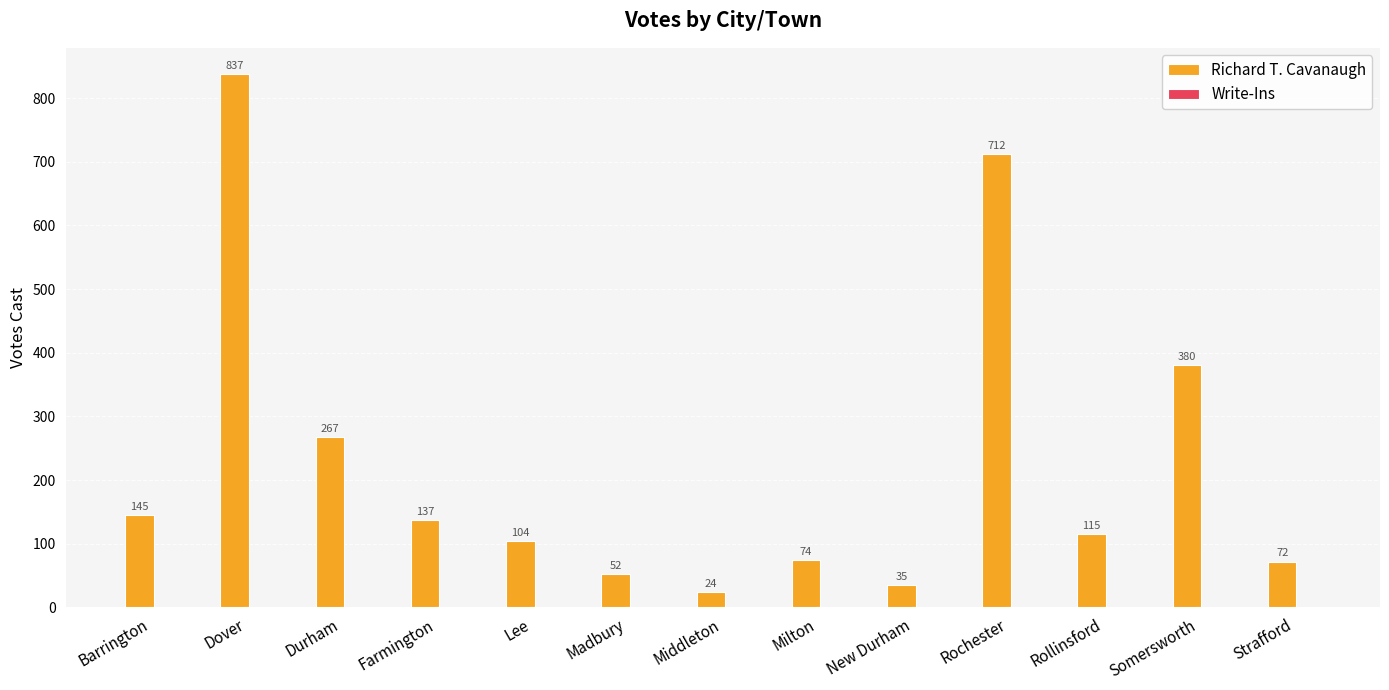

What is the label of the 6th bar from the right?

Milton